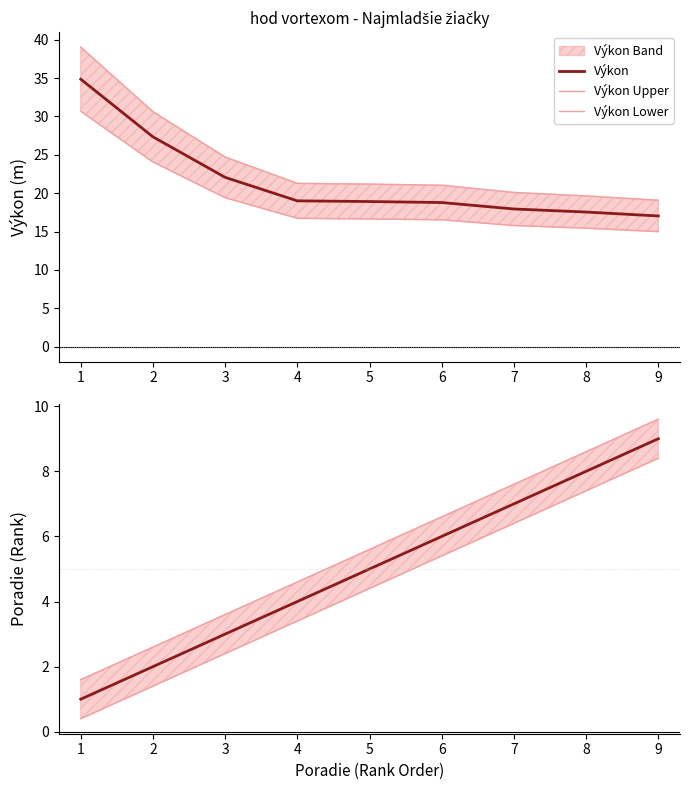

What is the value of the Poradie Upper point at the 6th from the left?

6.6